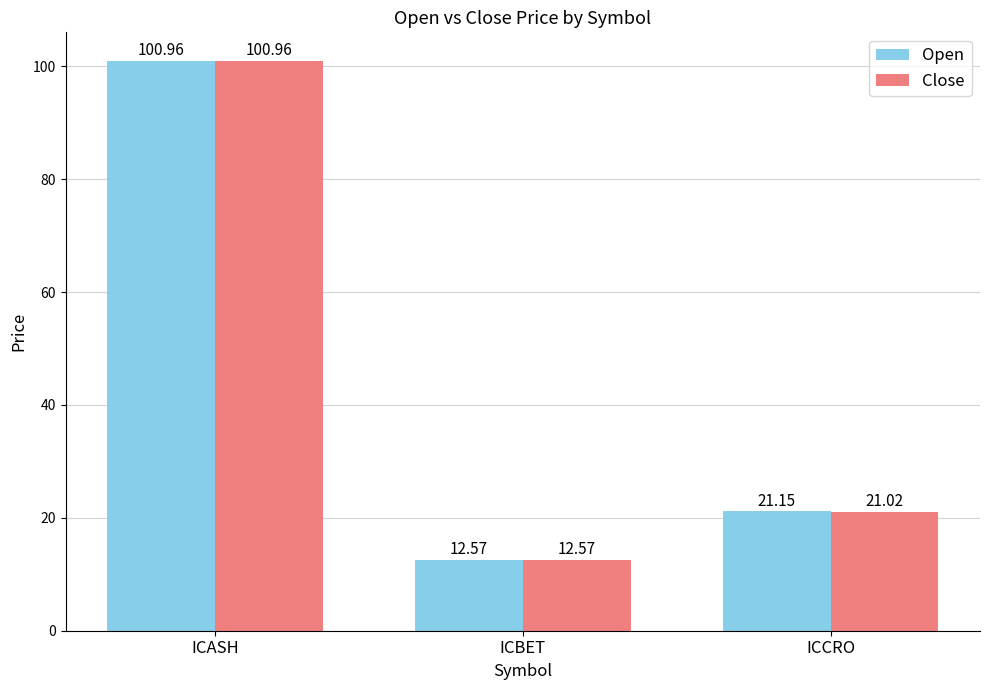

List the series in order of their overall mean, highest first.

Open, Close